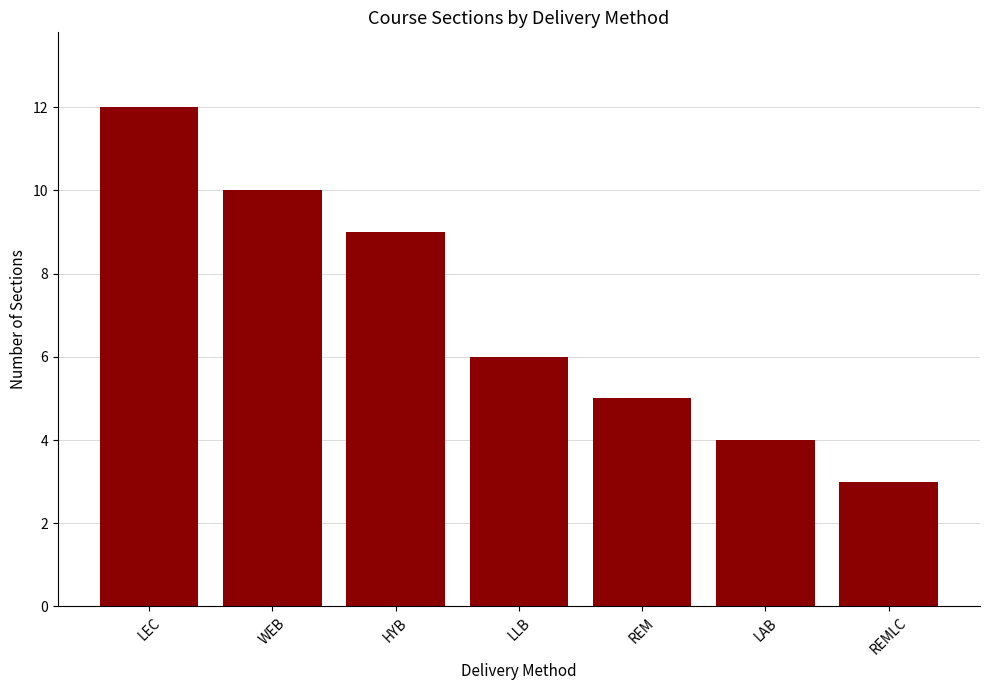

List the labels in order of value, largest first.

LEC, WEB, HYB, LLB, REM, LAB, REMLC